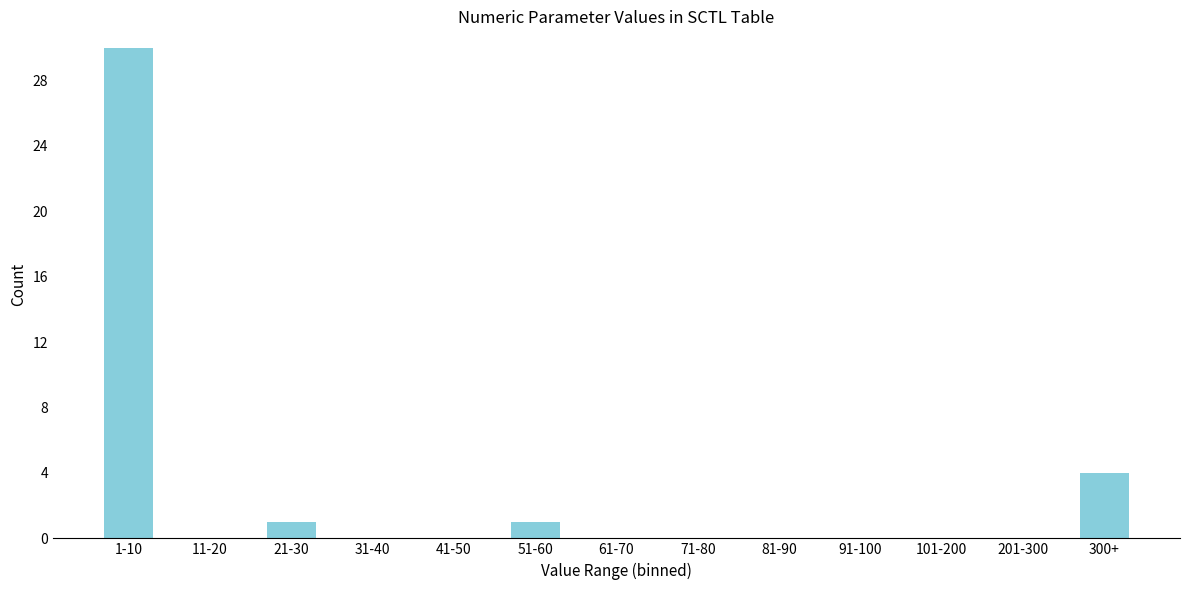

Reading left to right, extract all data points from this chart.

1-10=30	11-20=0	21-30=1	31-40=0	41-50=0	51-60=1	61-70=0	71-80=0	81-90=0	91-100=0	101-200=0	201-300=0	300+=4